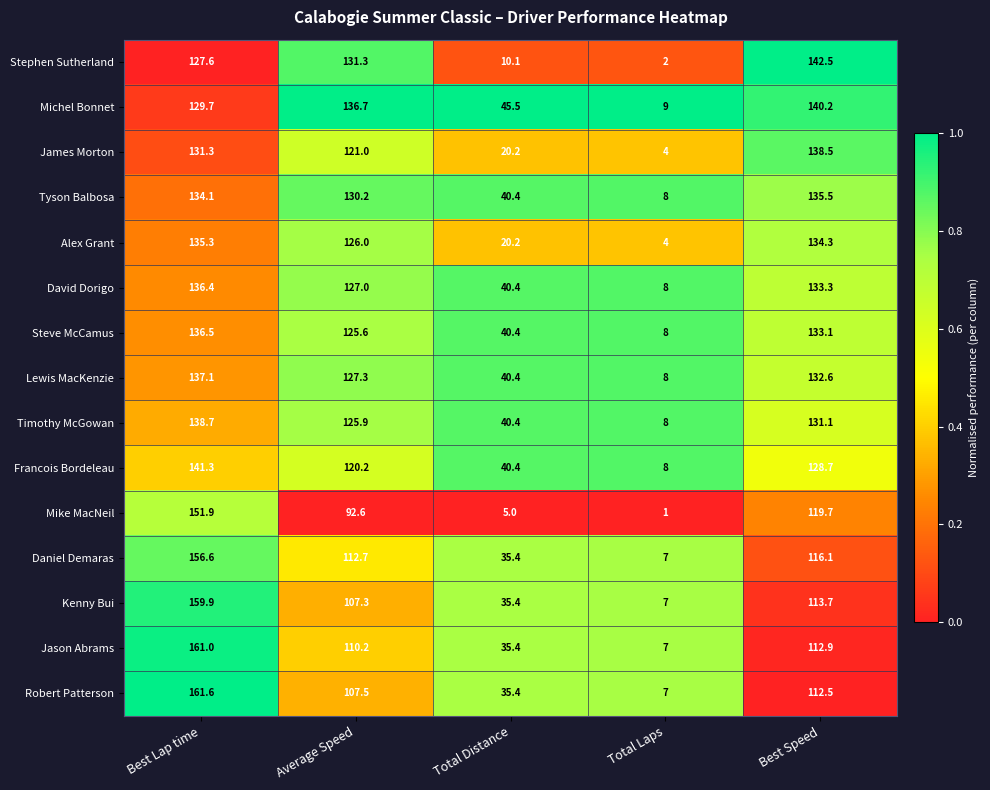

Which series has the largest total across all categories?

Michel Bonnet